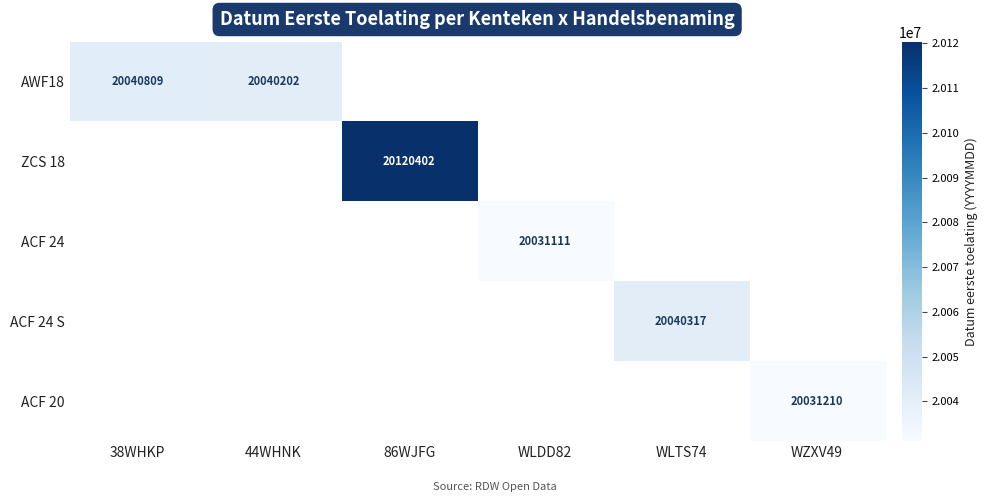

Is it true that ZCS 18 equals 28195344 at 86WJFG?

False